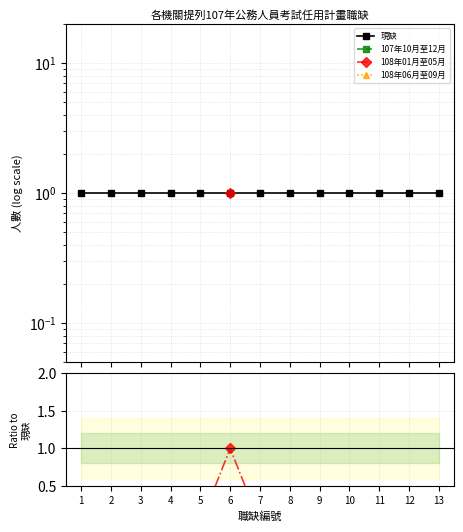

Which series has the largest total across all categories?

現缺